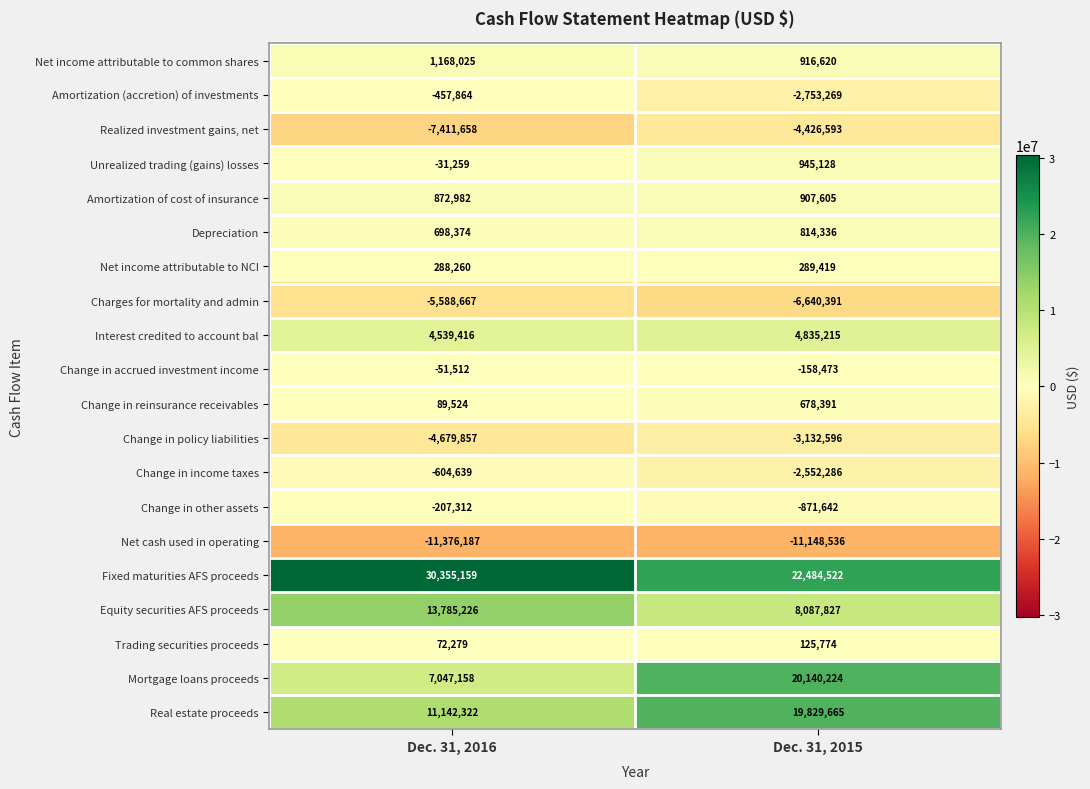

At Dec. 31, 2015, list the series in order from largest to smallest.

Fixed maturities AFS proceeds, Mortgage loans proceeds, Real estate proceeds, Equity securities AFS proceeds, Interest credited to account bal, Unrealized trading (gains) losses, Net income attributable to common shares, Amortization of cost of insurance, Depreciation, Change in reinsurance receivables, Net income attributable to NCI, Trading securities proceeds, Change in accrued investment income, Change in other assets, Change in income taxes, Amortization (accretion) of investments, Change in policy liabilities, Realized investment gains, net, Charges for mortality and admin, Net cash used in operating